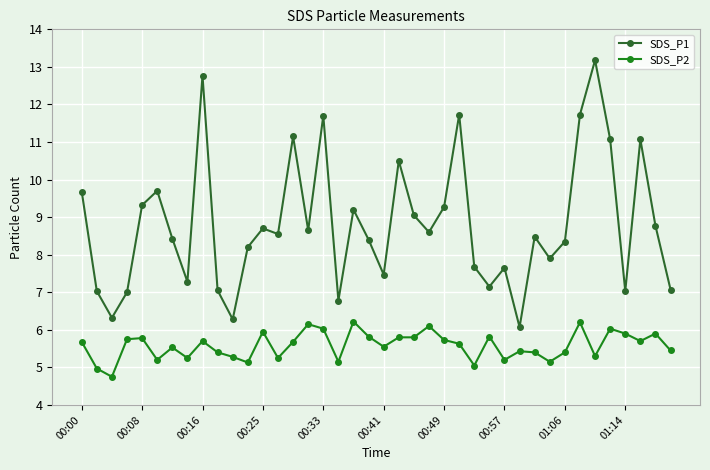

Which series has the largest total across all categories?

SDS_P1